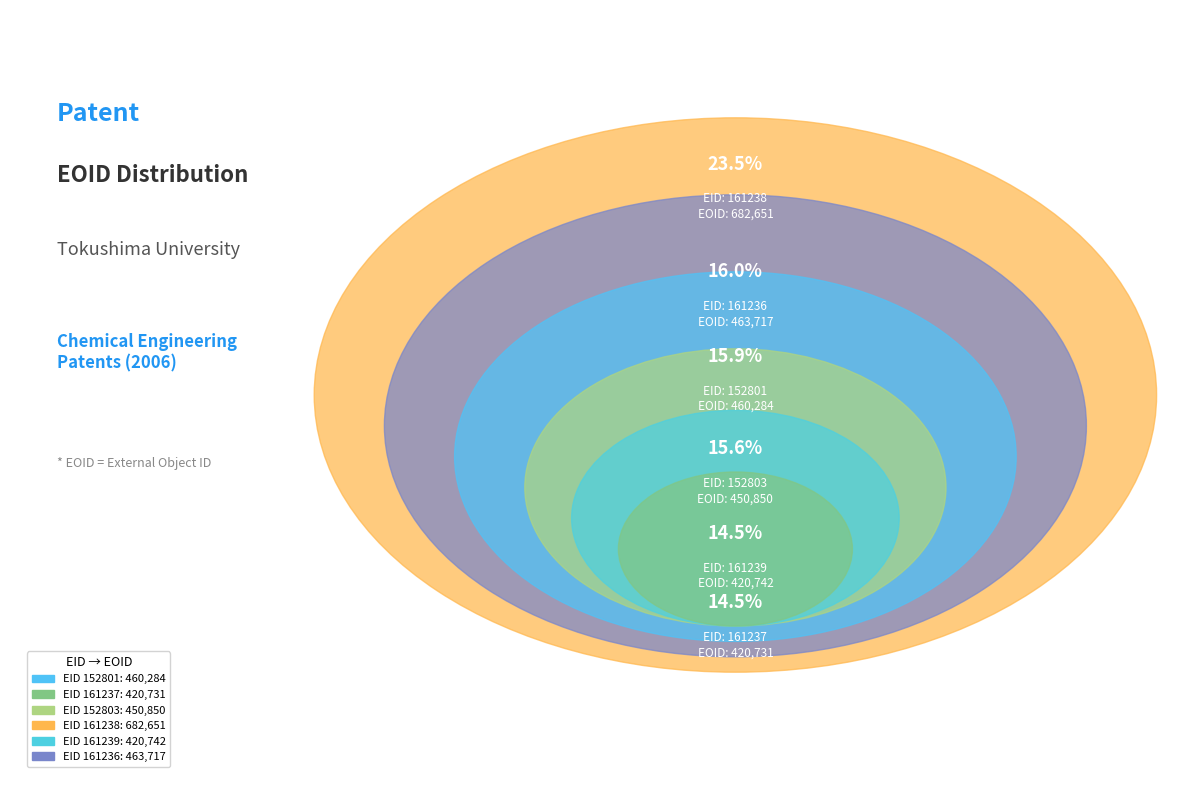

Is the sum of 152801 and 161239 greater than half?

No